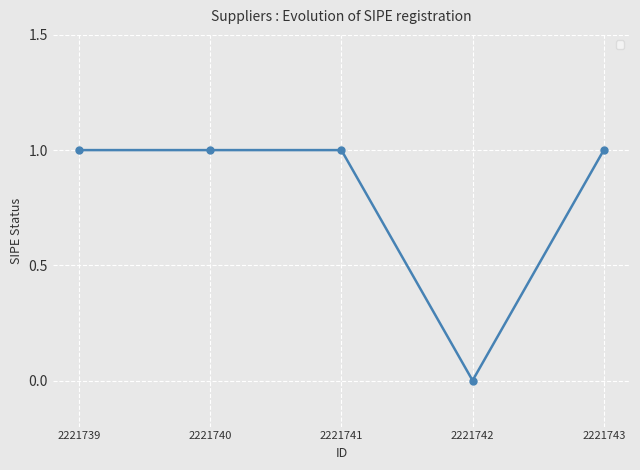

What is the value of the 3rd point from the left?

1